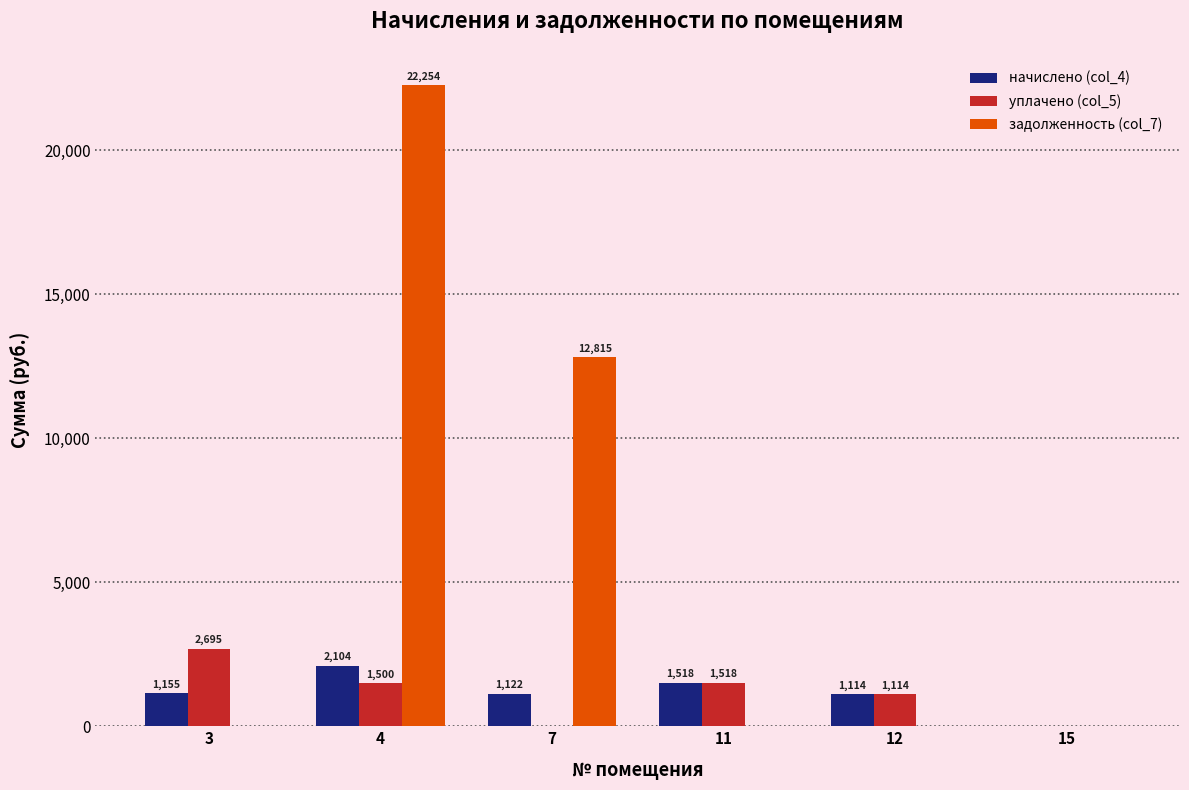

What is the sum of the уплачено (col_5) values at 12 and 7?

1114.5